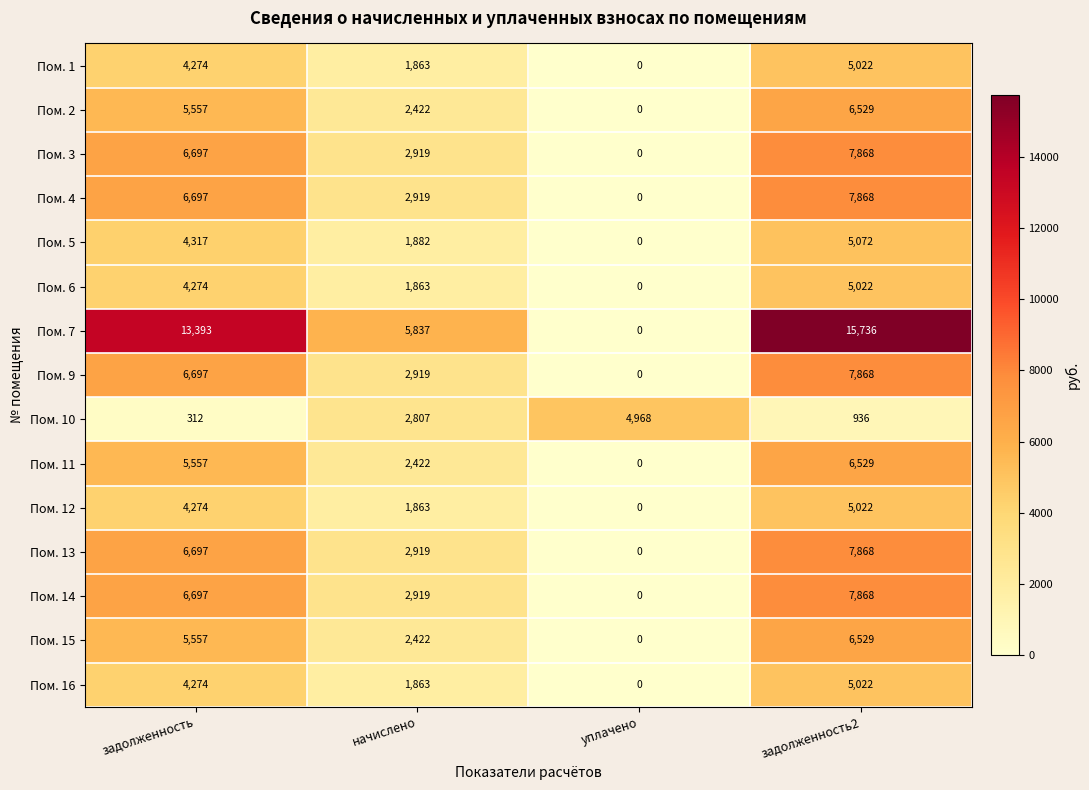

How many series are shown in this chart?

15